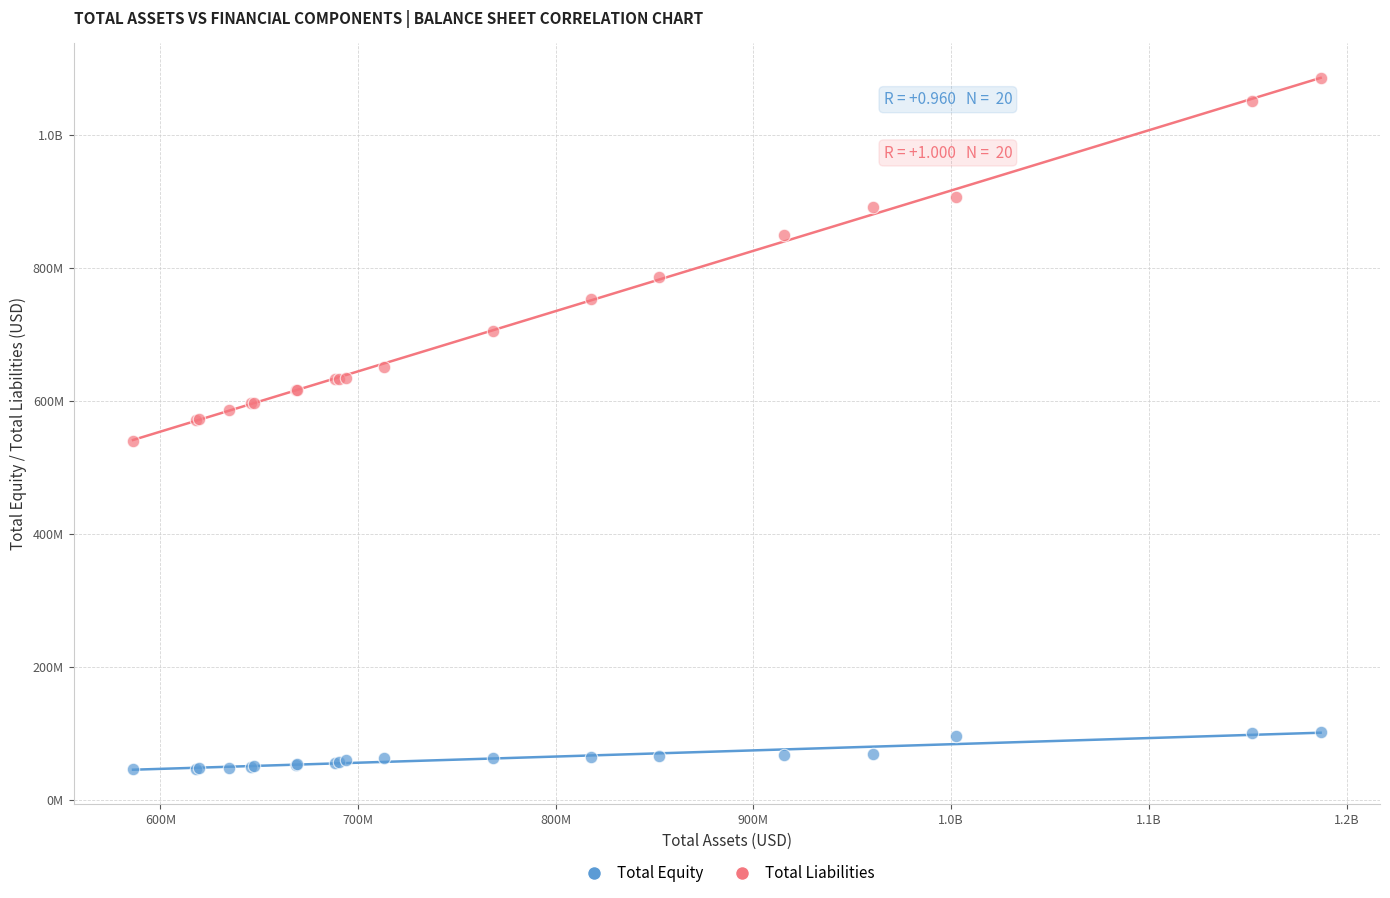

What are all the series names shown in the legend?

Total Equity, Total Liabilities